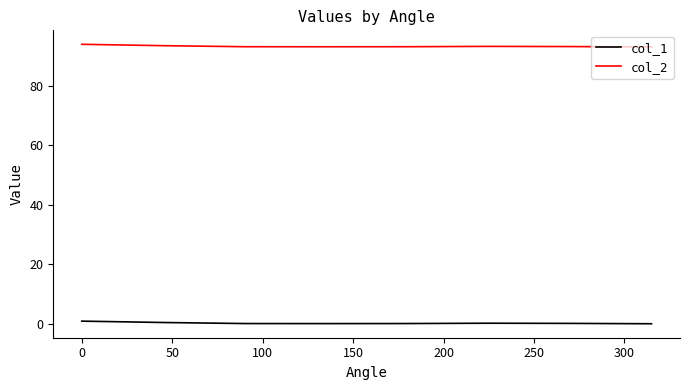

Rank the series by their maximum value, from highest to lowest.

col_2, col_1